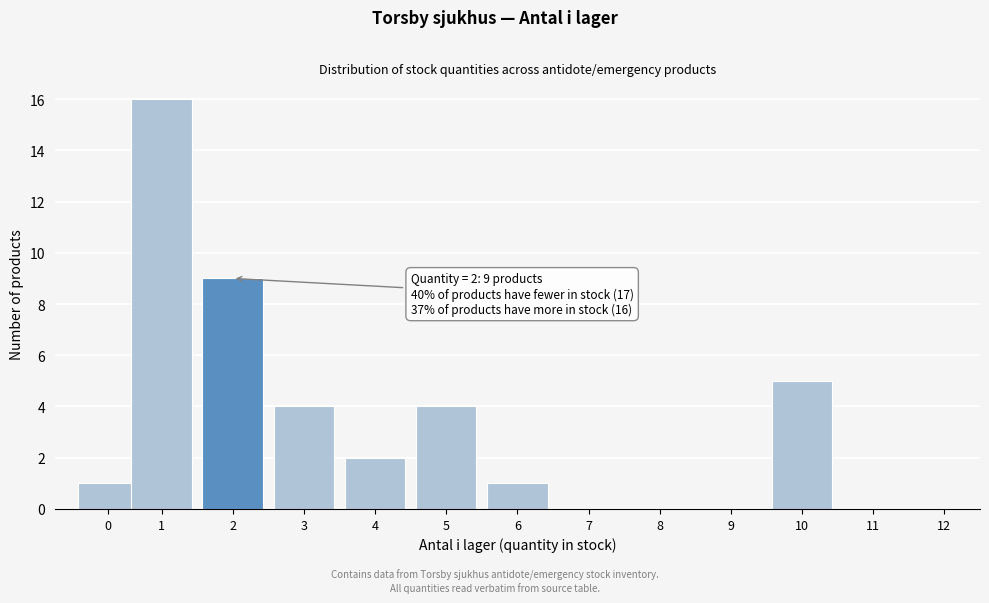

Reading left to right, list all the values displayed in this chart.

0=1	1=16	2=9	3=4	4=2	5=4	6=1	7=0	8=0	9=0	10=5	11=0	12=0